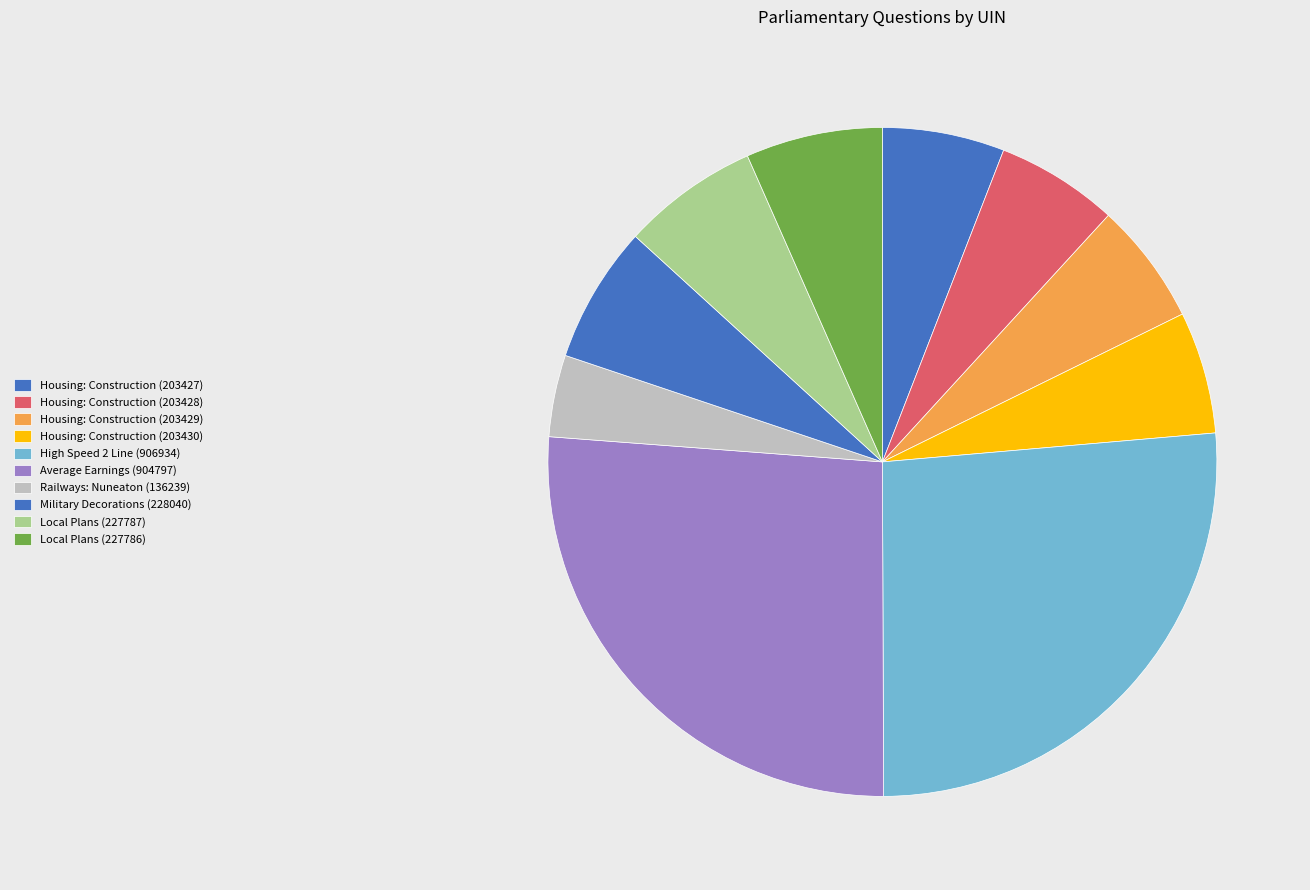

To the nearest percent, what is the combined percentage of Local Plans (227786) and Housing: Construction (203428)?

13%